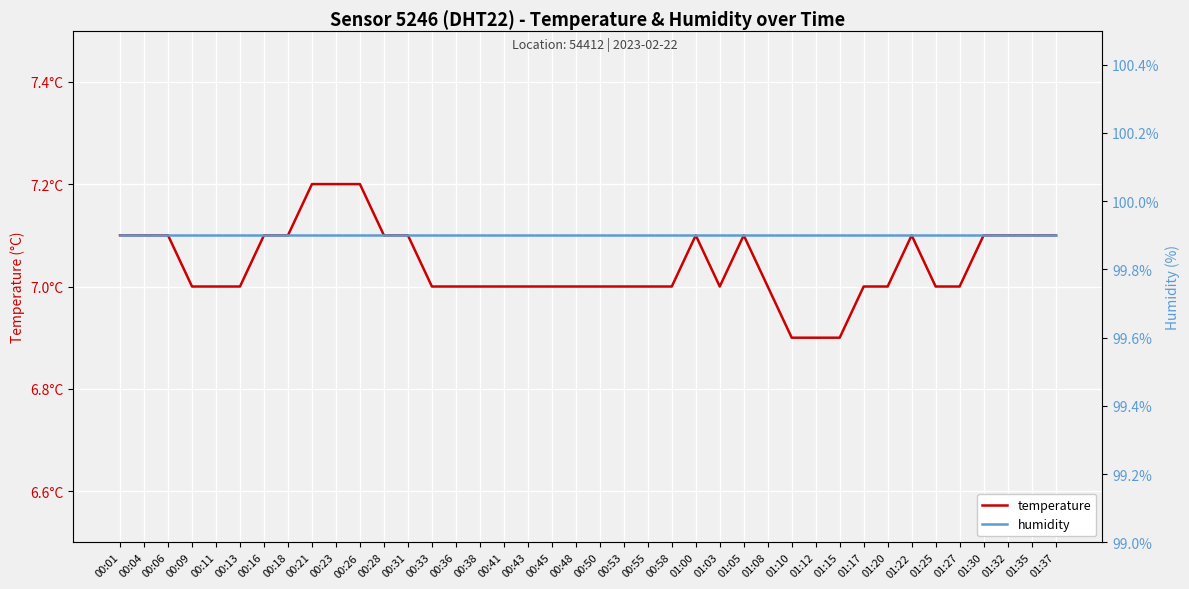

At which label is humidity closest to 99?

00:01